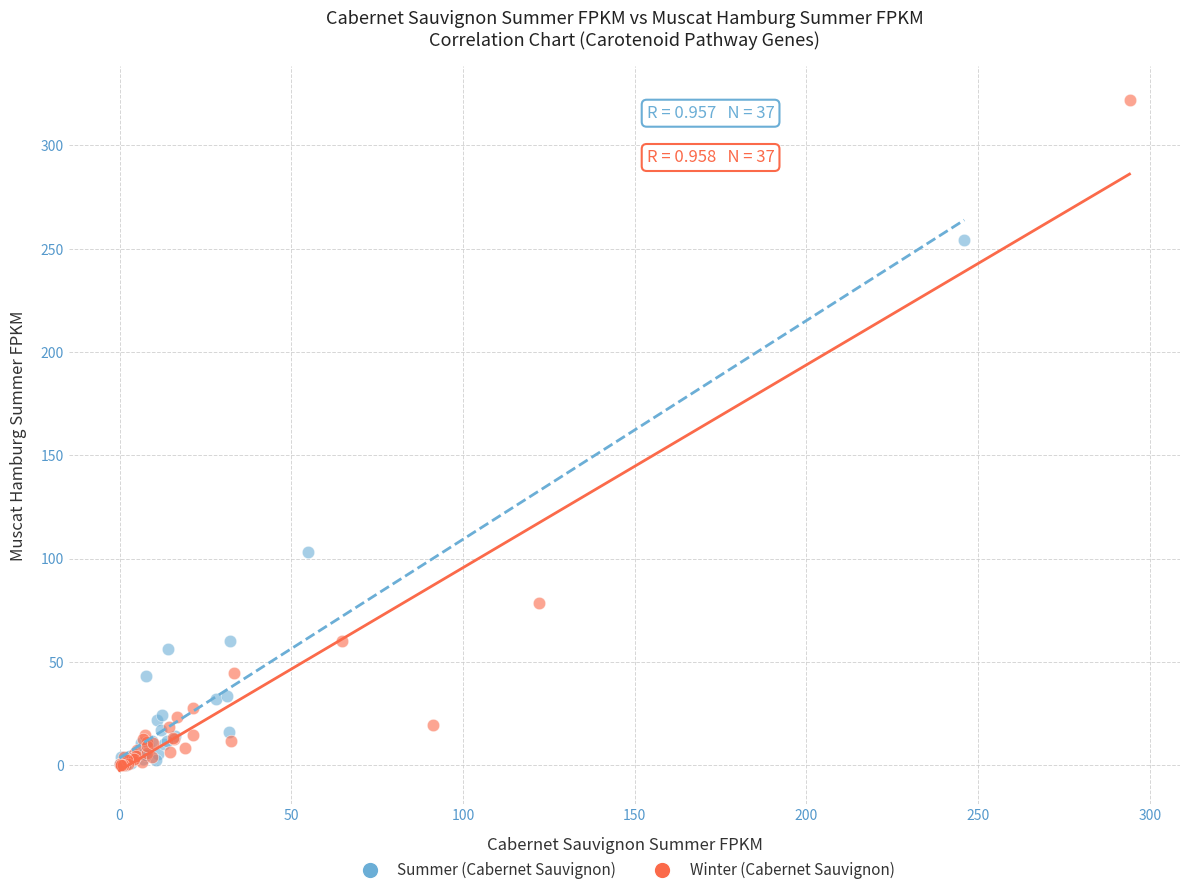

Which series has the widest spread of Y values?

Winter (Cabernet Sauvignon)